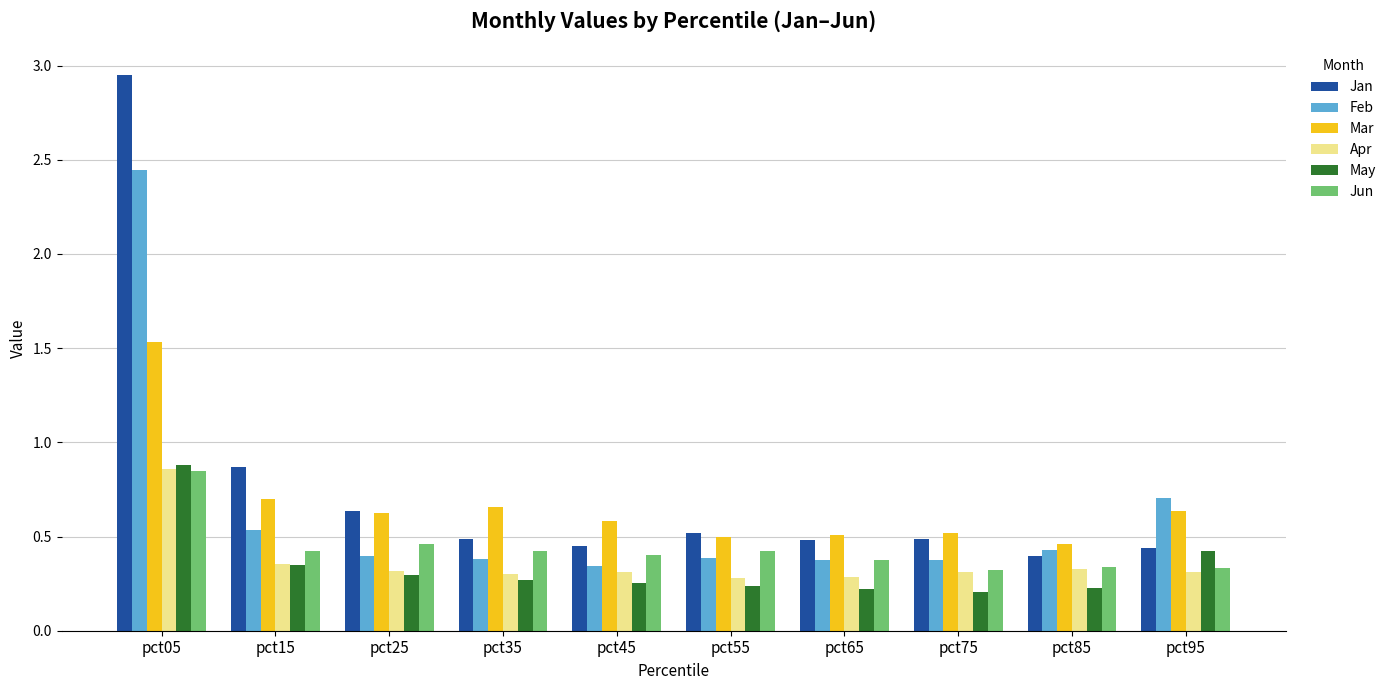

Which series has the largest range (max minus min)?

Jan